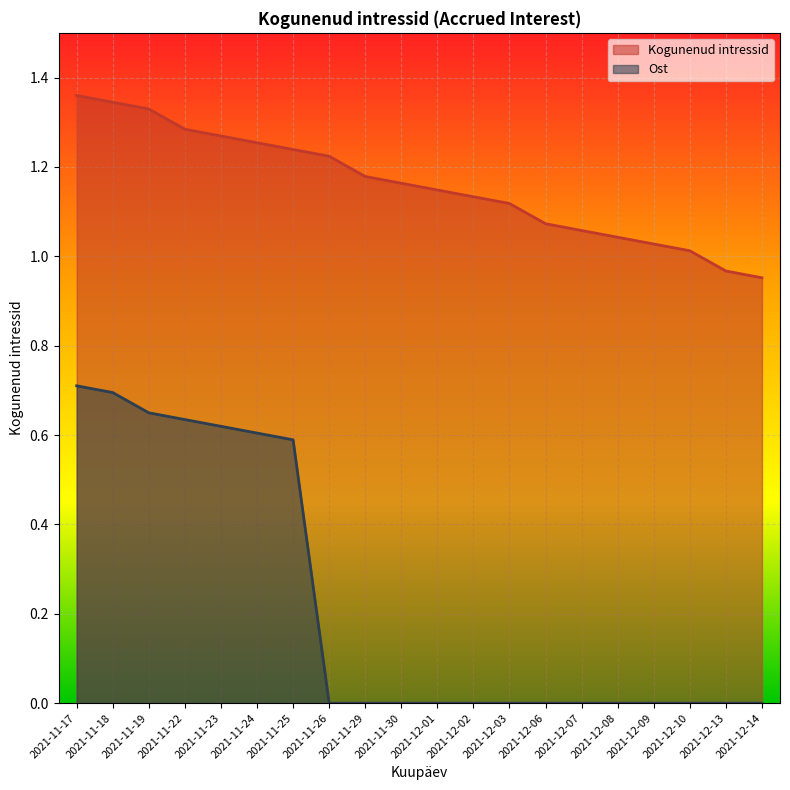

What are all the series names shown in the legend?

Kogunenud intressid, Ost